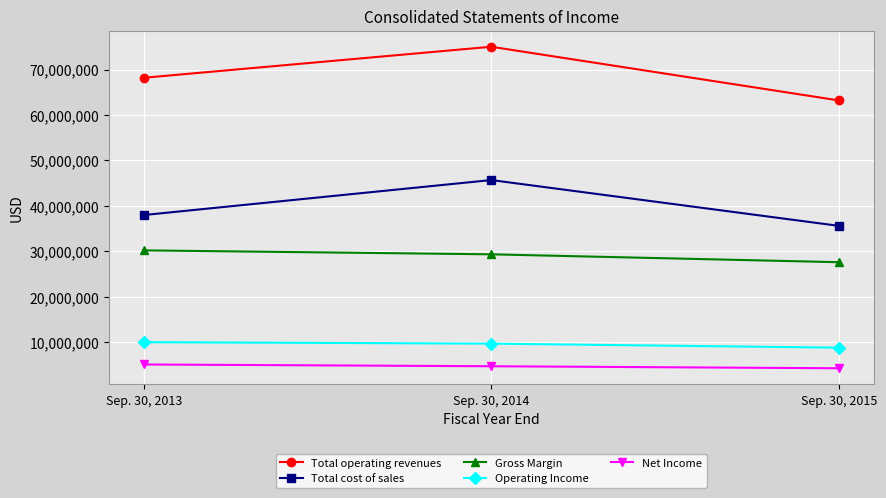

How many lines are shown in the chart?

5